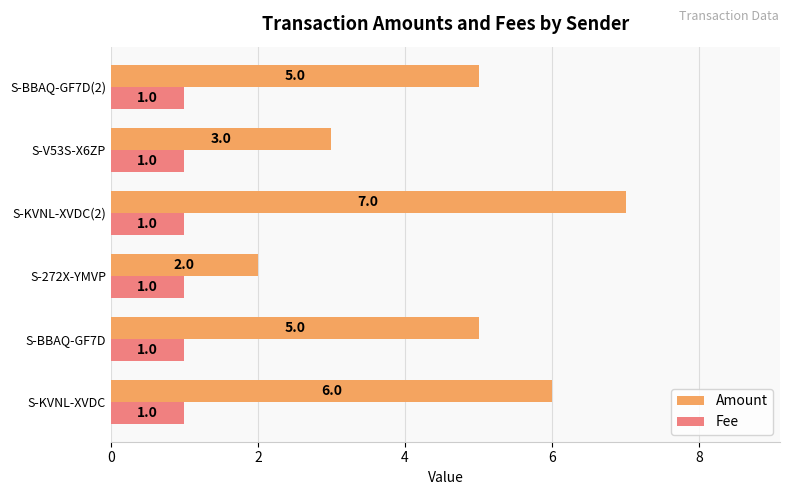

What are all the series names shown in the legend?

Amount, Fee